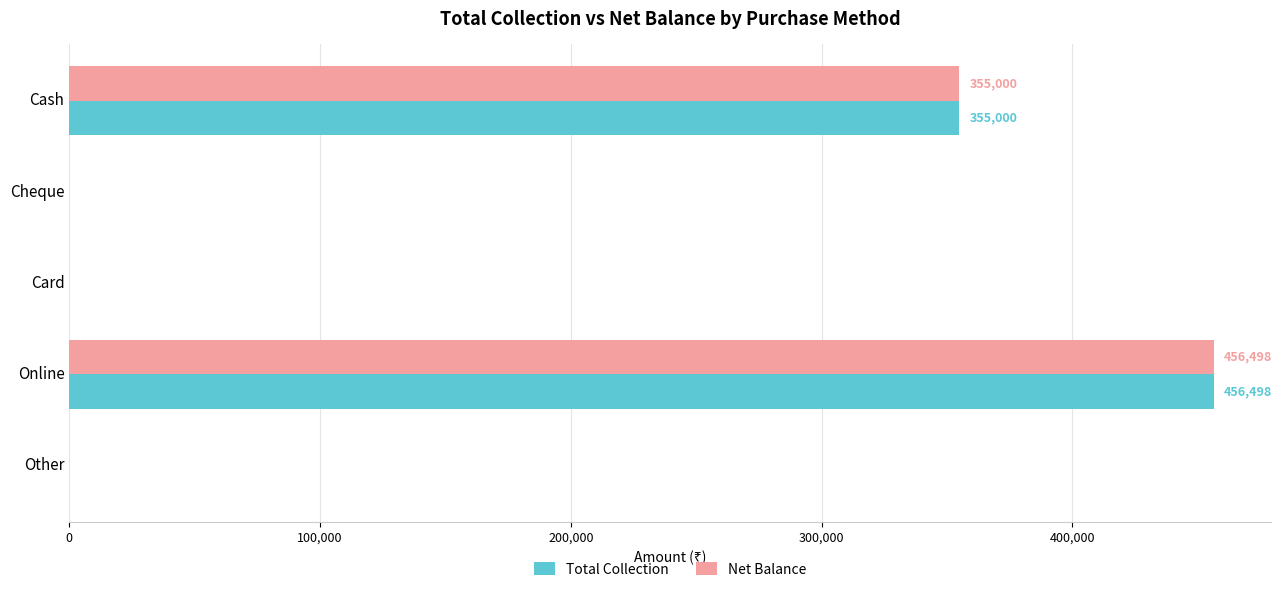

At which category is the sum across all series the highest?

Online